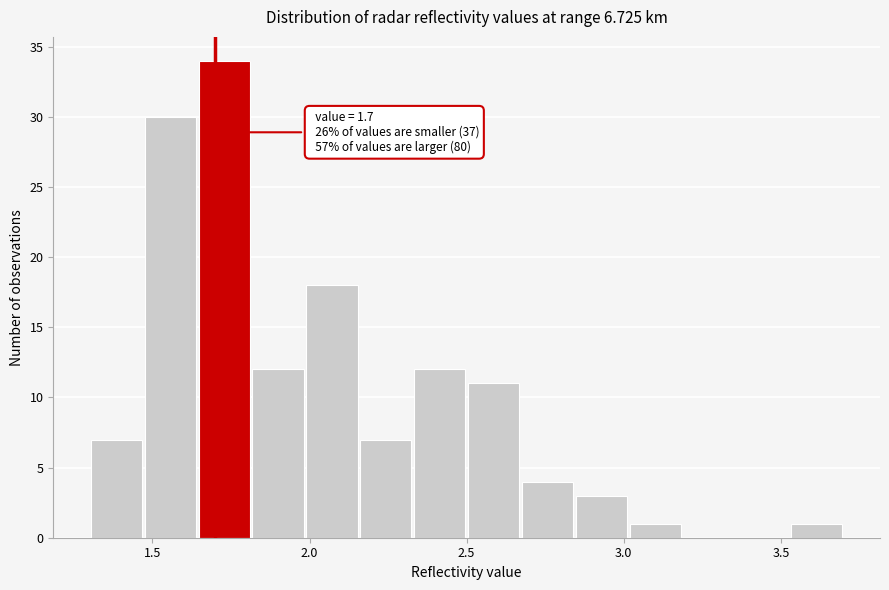

Around what value on the x-axis is the tallest bar? Give the approximate position of its centre, as read against the axis.

1.75